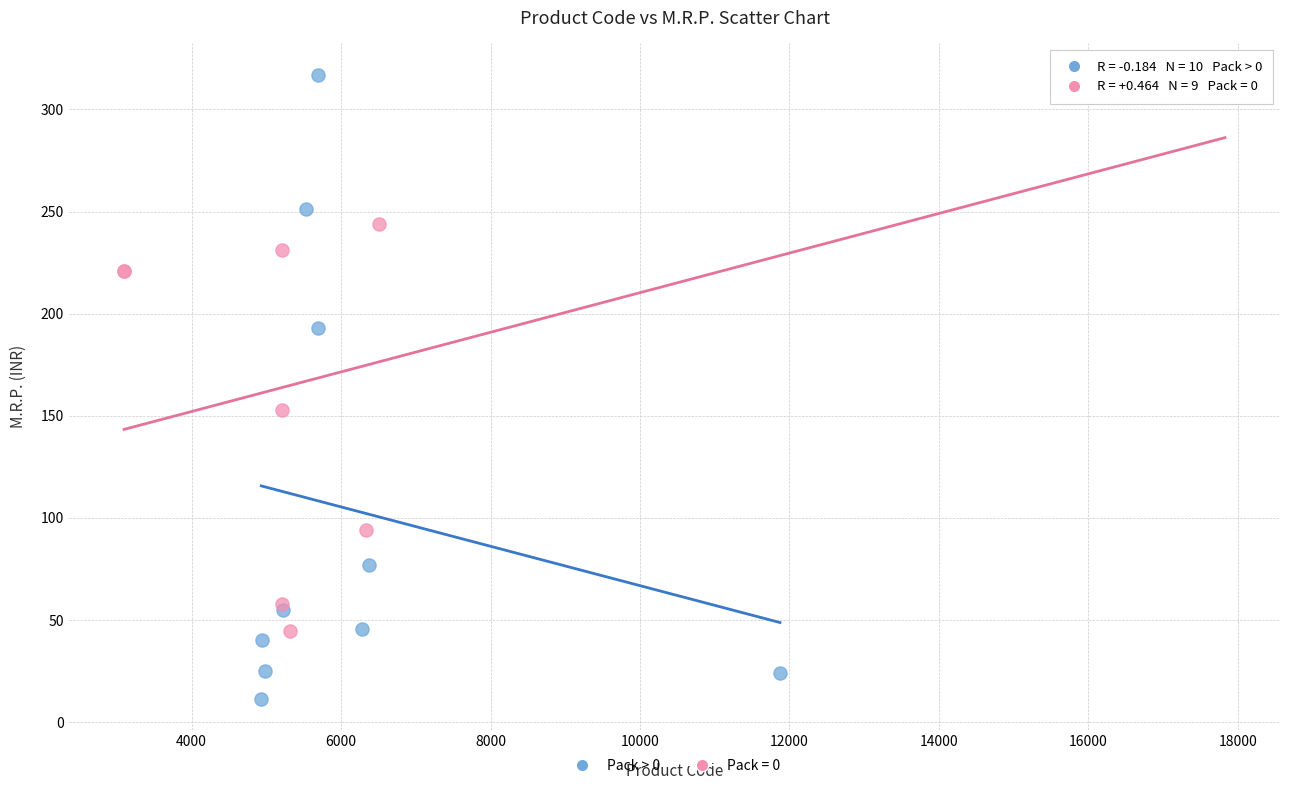

Which series has the widest spread of Y values?

Pack > 0